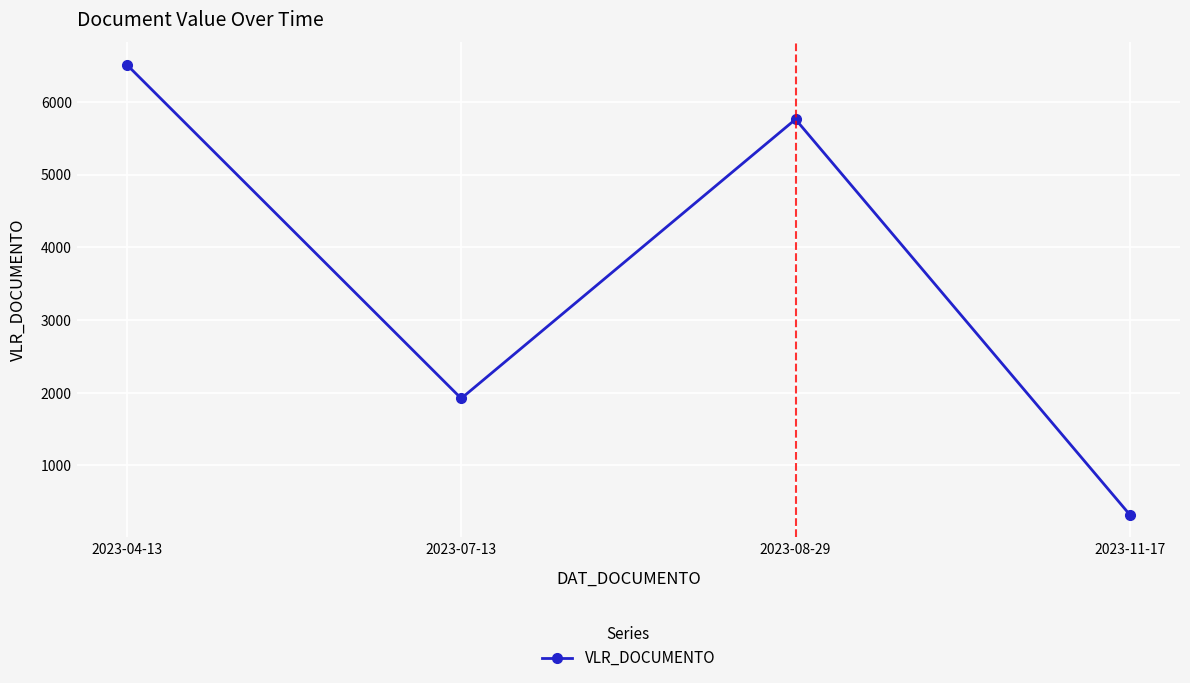

At which category does the chart reach its peak across all series?

2023-04-13